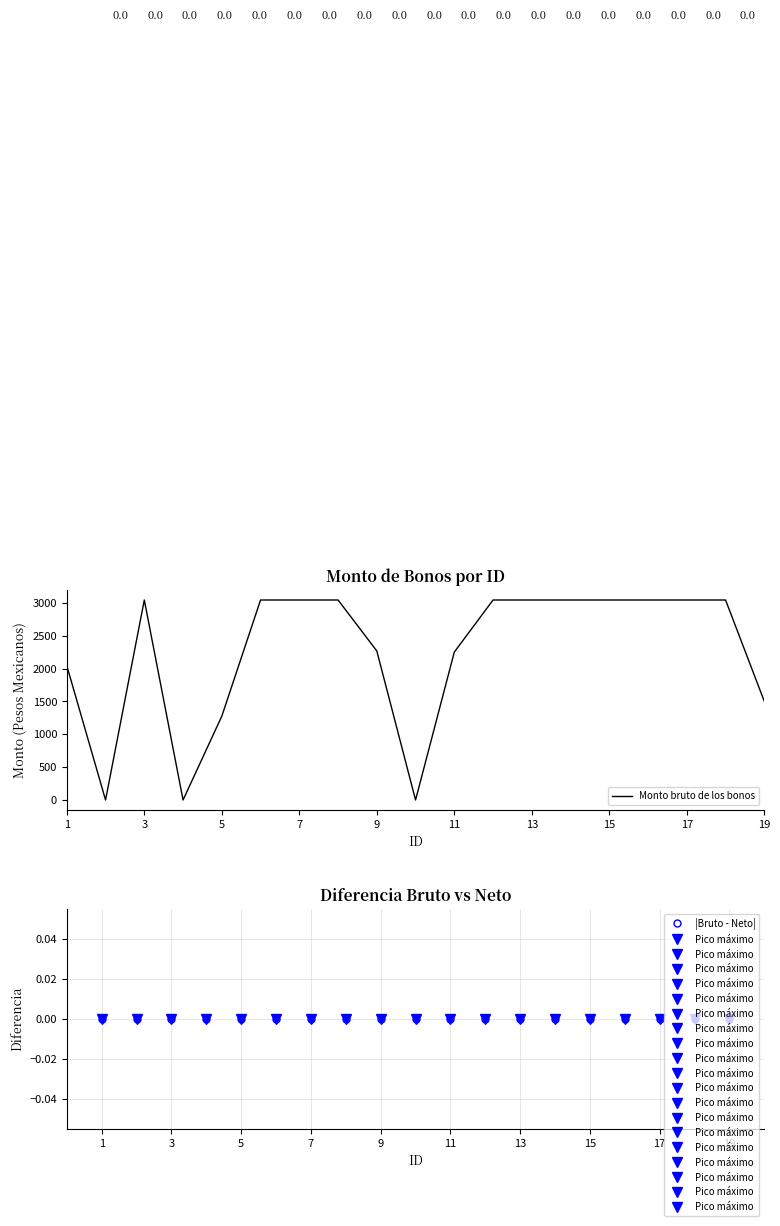

True or false: |Bruto - Neto| and Monto bruto de los bonos cross at least once.

False